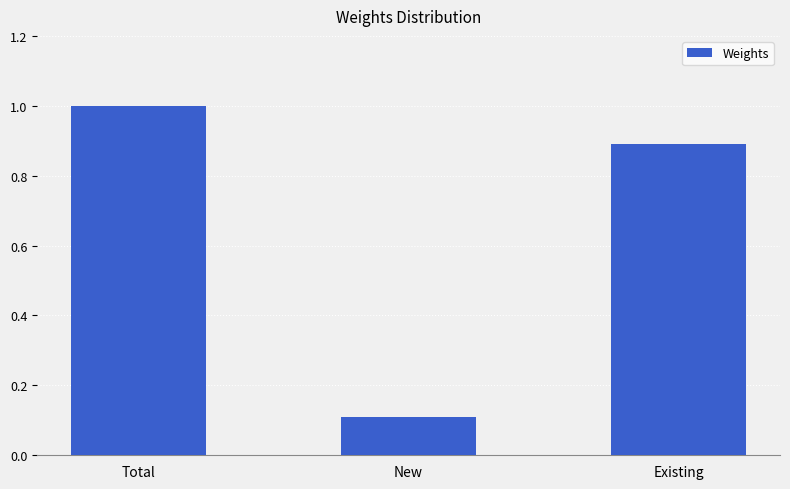

The value at Total is 1.0. True or false?

True